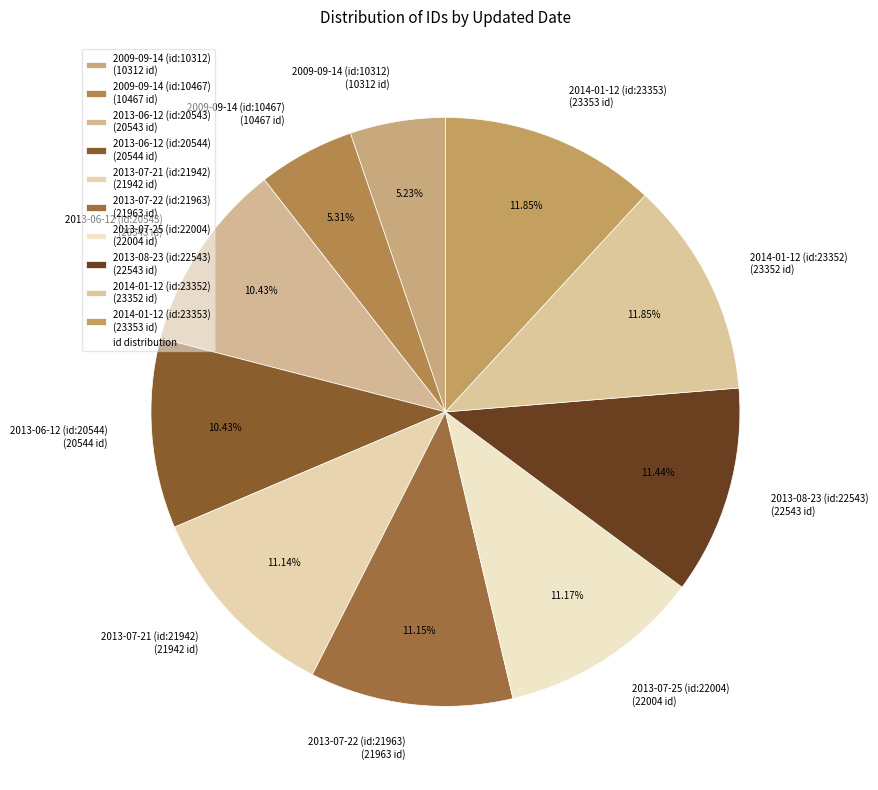

Does 2013-07-22 (id:21963) represent more than half of the total?

No